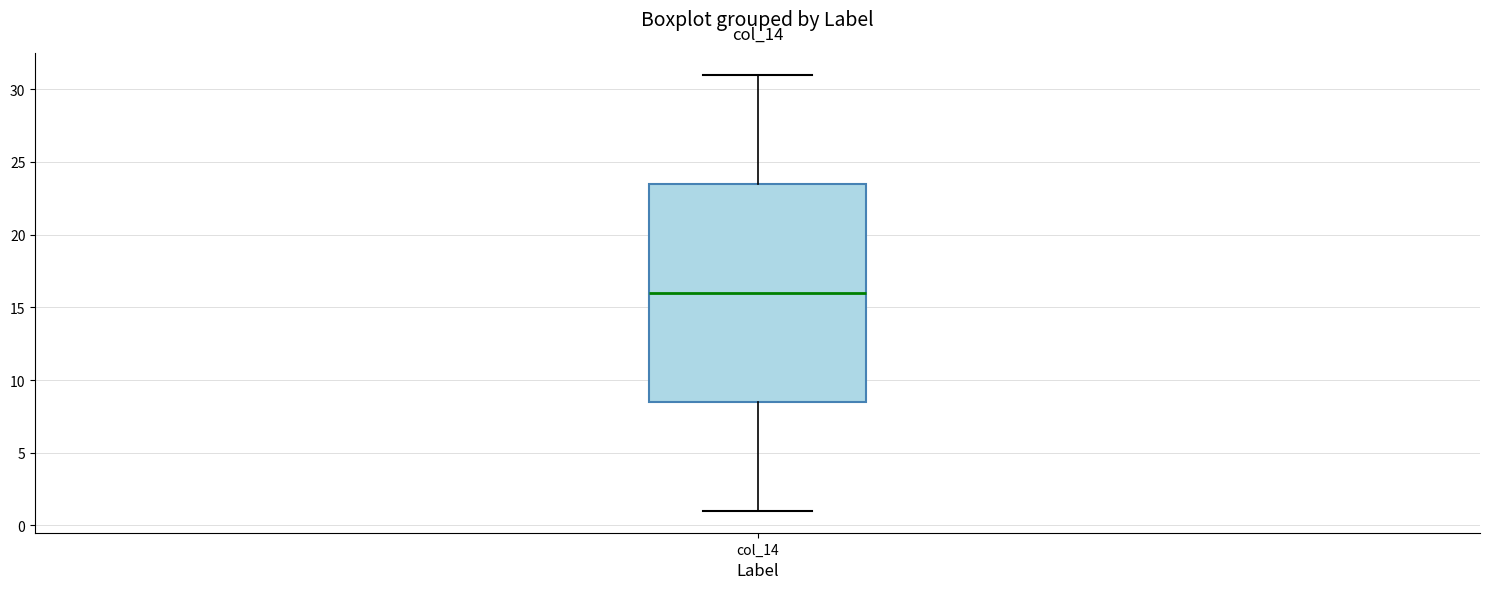

Where does the lower whisker of the box for col_14 end on the y-axis? The values are not printed on the chart, so give them approximately, as read against the axis.

1.0